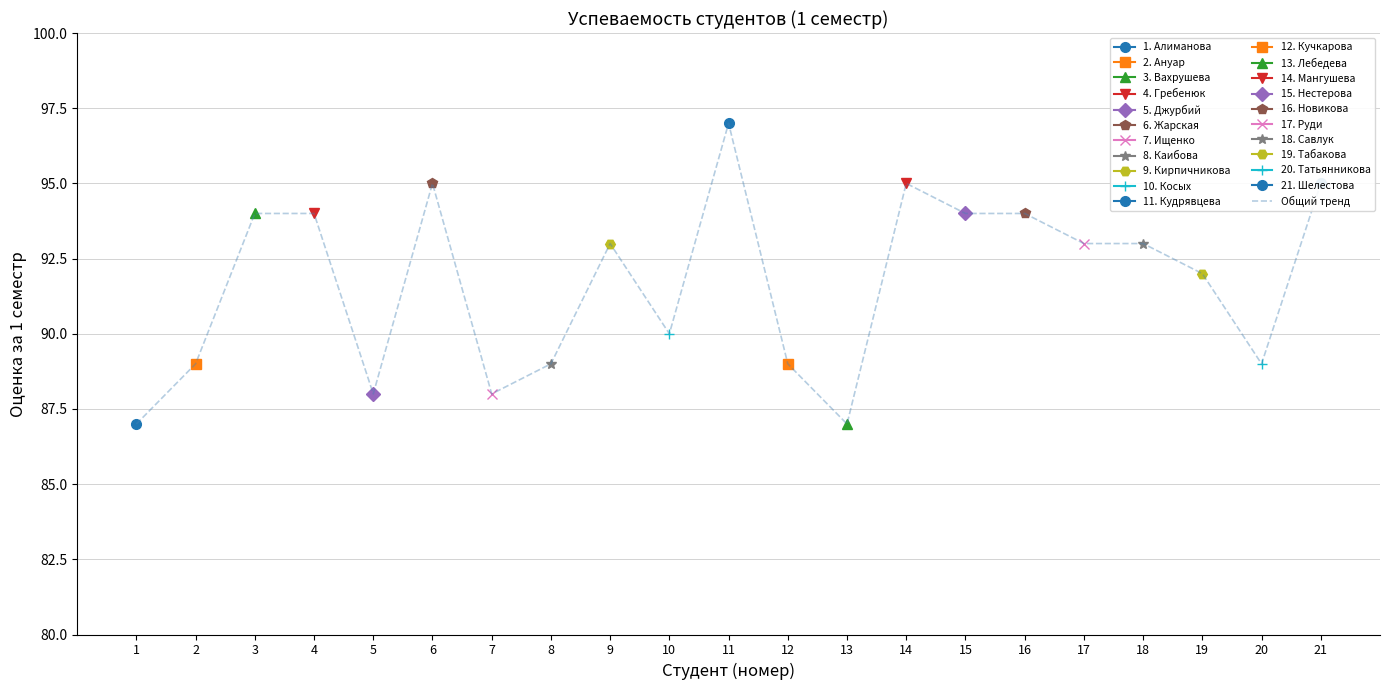

At which label is the value closest to 92?

19